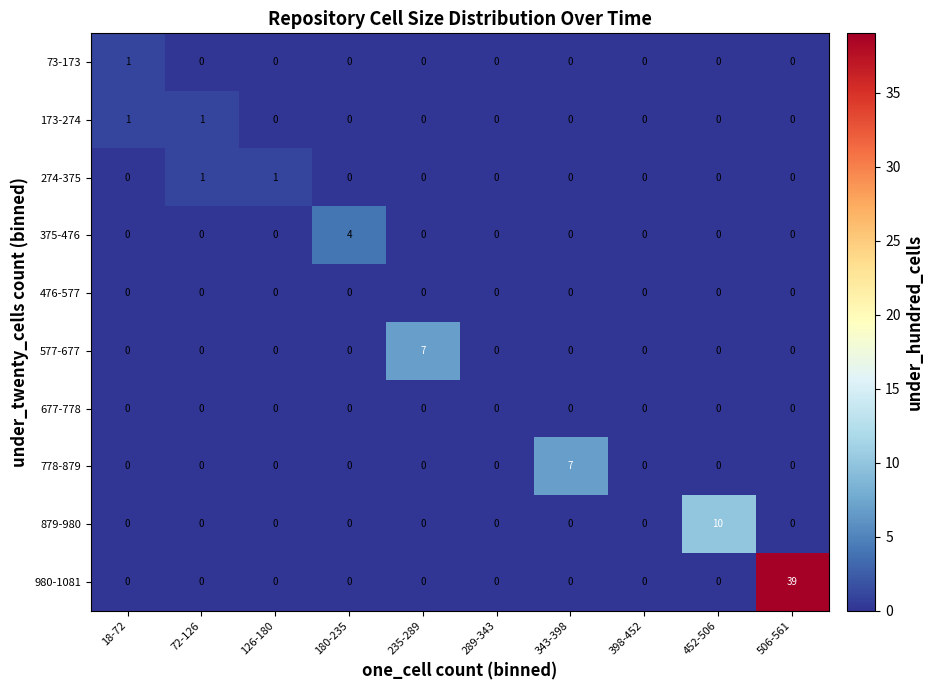

At which label does 879-980 reach its peak?

452-506